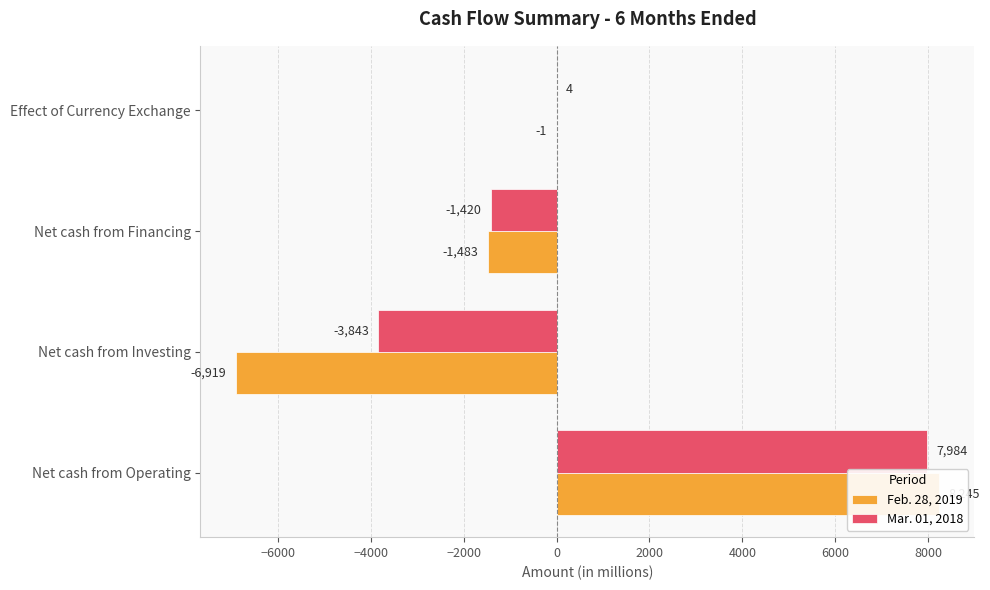

What is the sum of all Mar. 01, 2018 values?

2725